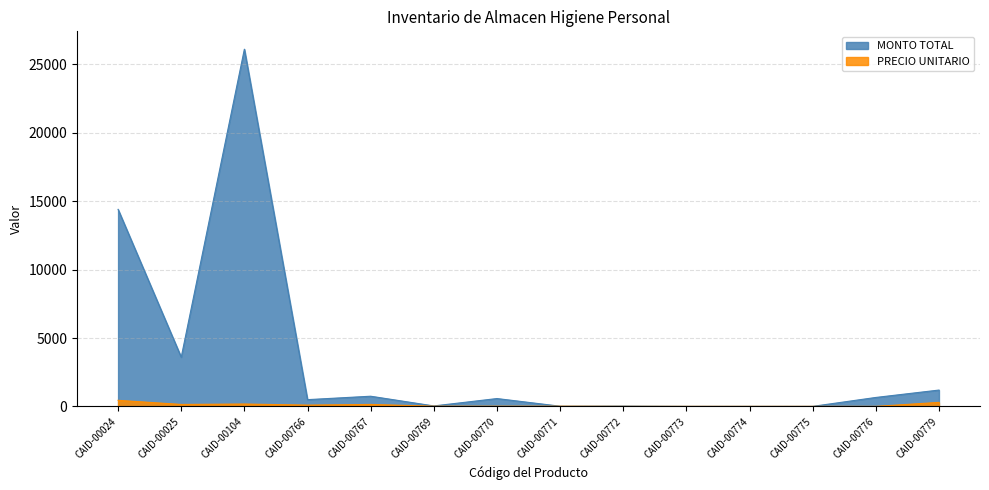

The MONTO TOTAL series shows 40.0 at CAID-00769. True or false?

True